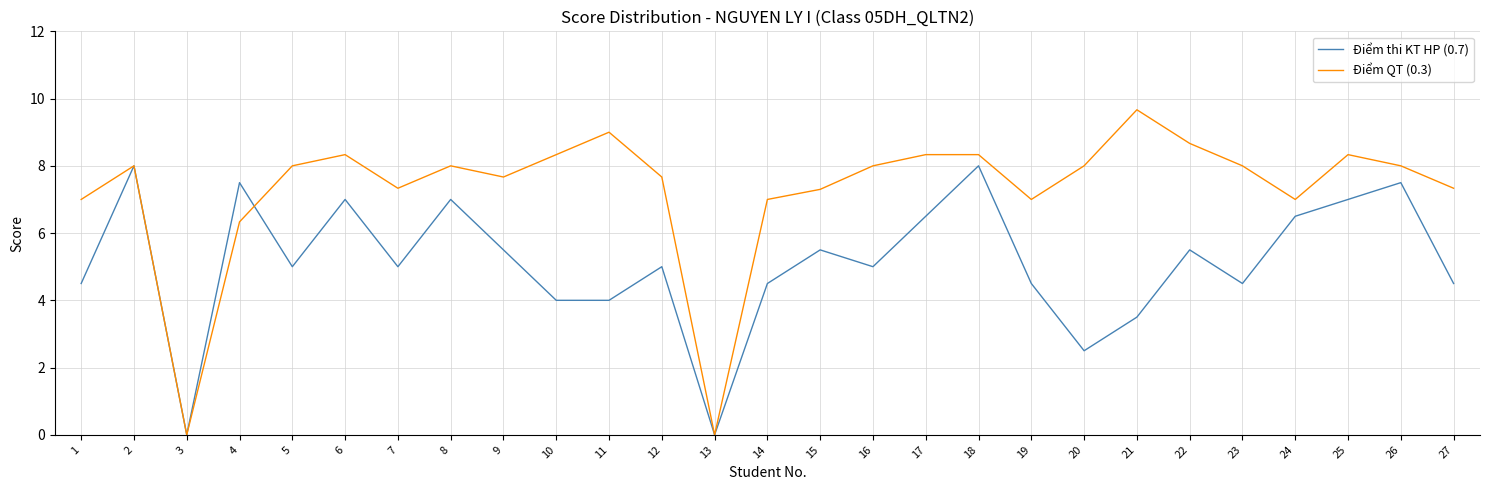

Which series has the largest total across all categories?

Điểm QT (0.3)